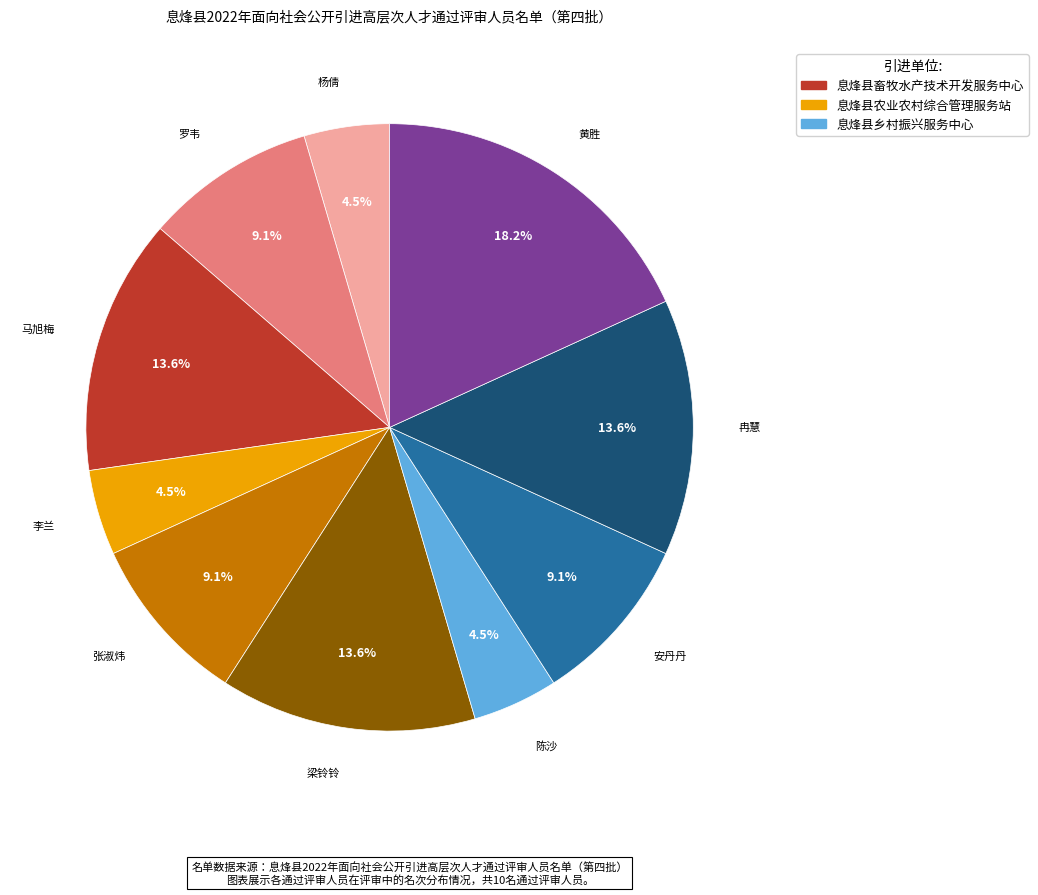

To the nearest percent, what is the difference between the largest and smallest slice percentages?

14%